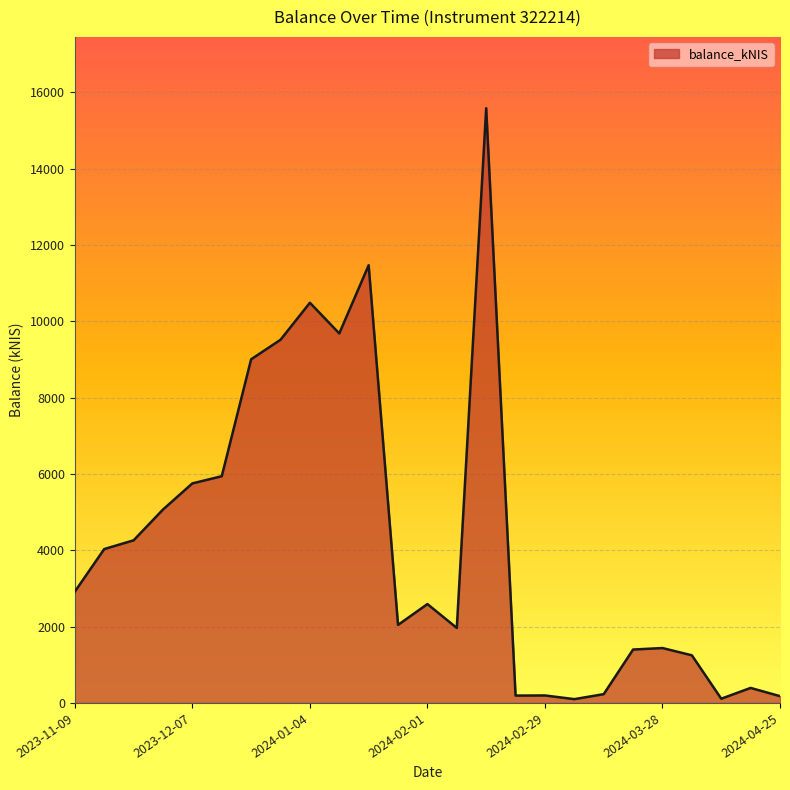

What is the difference between the maximum and minimum values?

15484.1